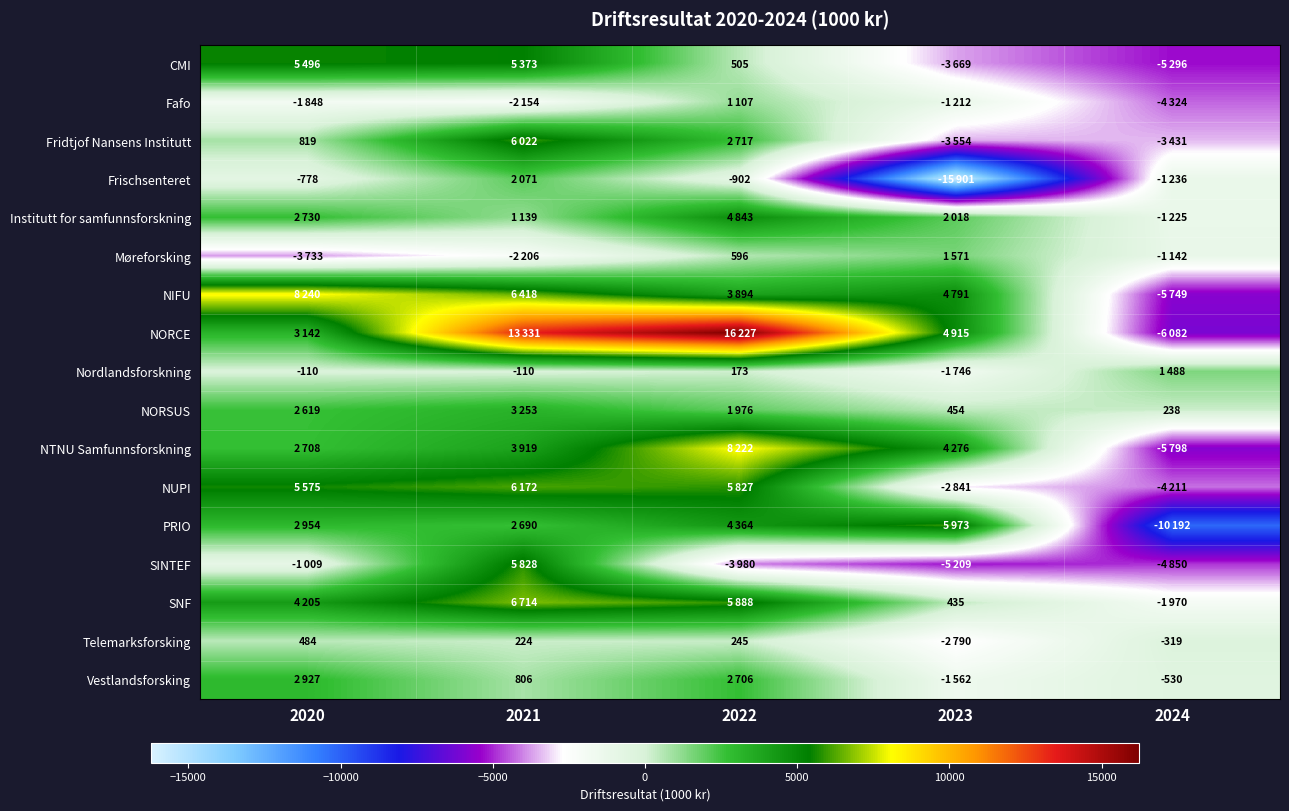

True or false: Fridtjof Nansens Institutt has a value of 1401 at 2020.

False